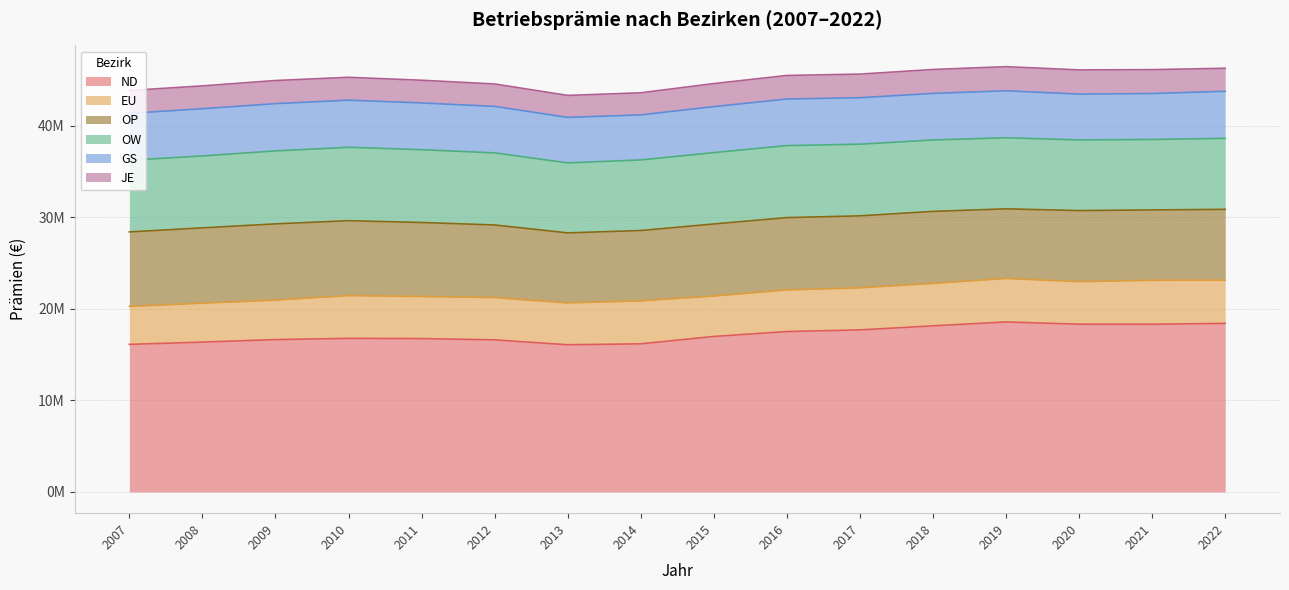

Where is the first local minimum for JE?

2008